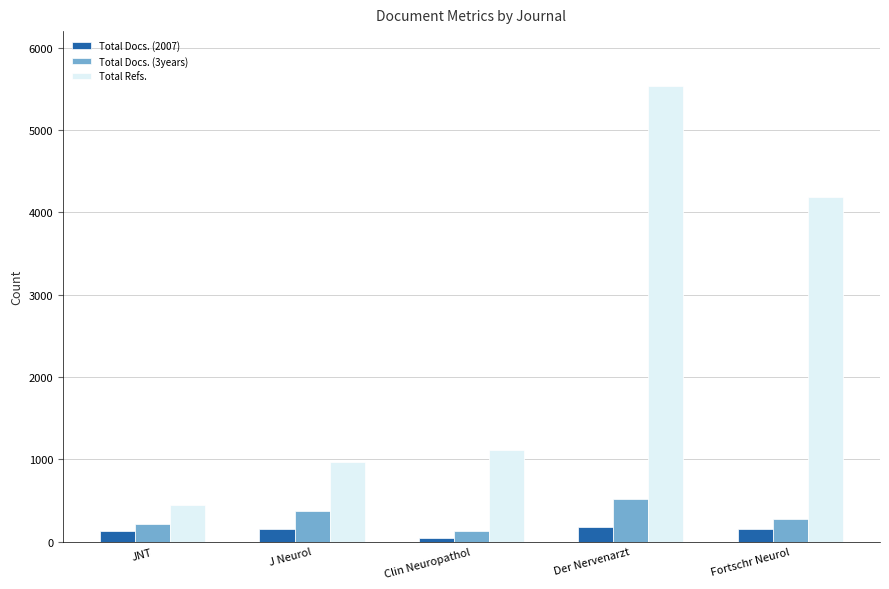

At which label does Total Refs. reach its minimum?

JNT